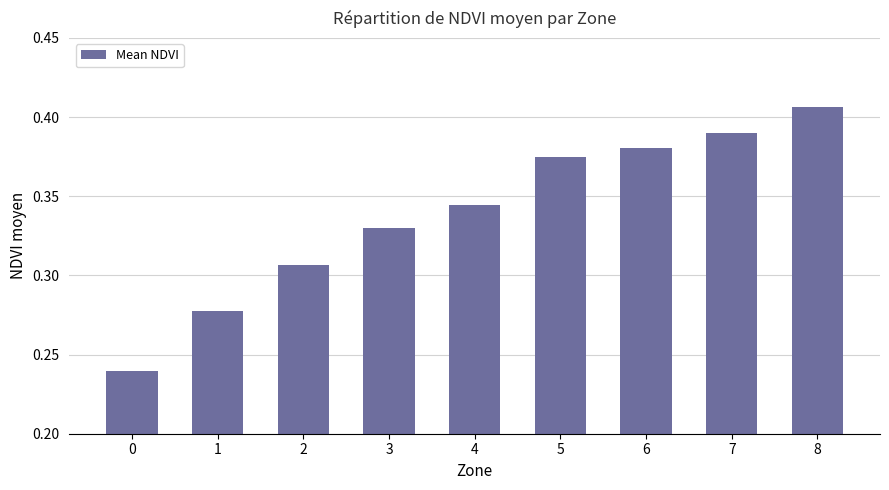

List the labels in order of value, largest first.

8, 7, 6, 5, 4, 3, 2, 1, 0